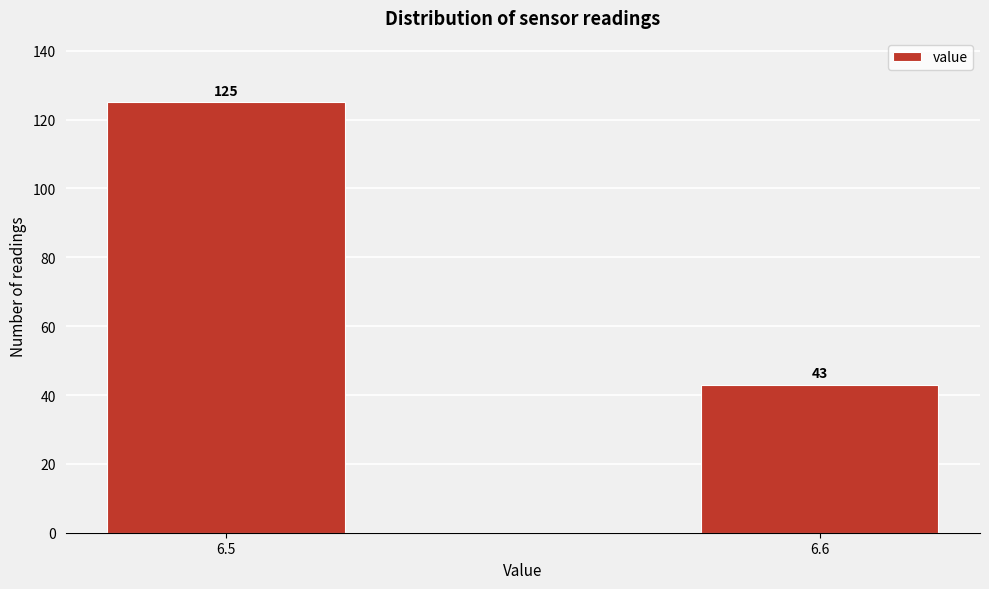

Reading left to right, list all the values displayed in this chart.

6.5=125	6.6=43